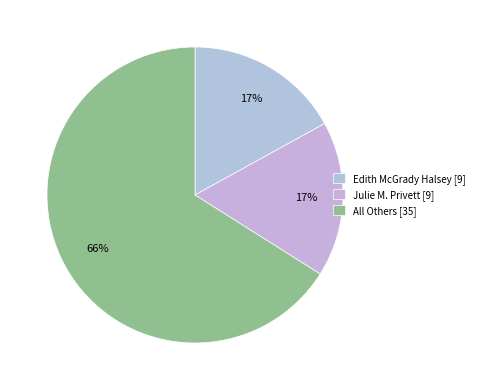

Rank the categories by value from highest to lowest.

All Others, Edith McGrady Halsey, Julie M. Privett